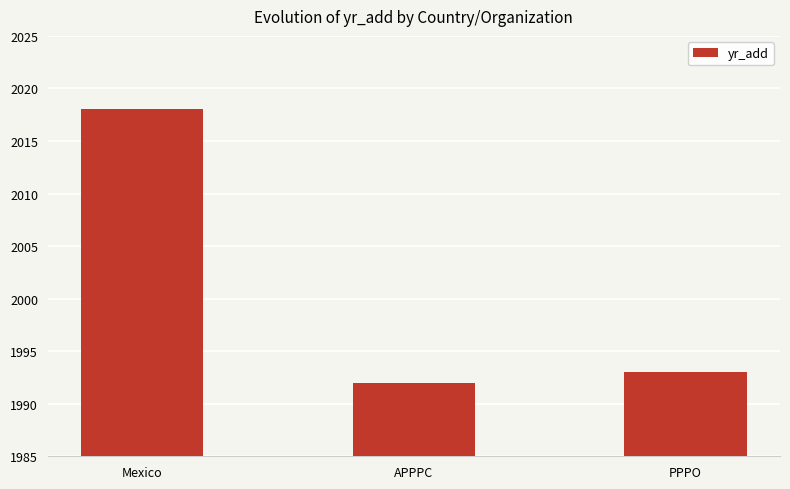

What is the difference between the values at PPPO and Mexico?

25